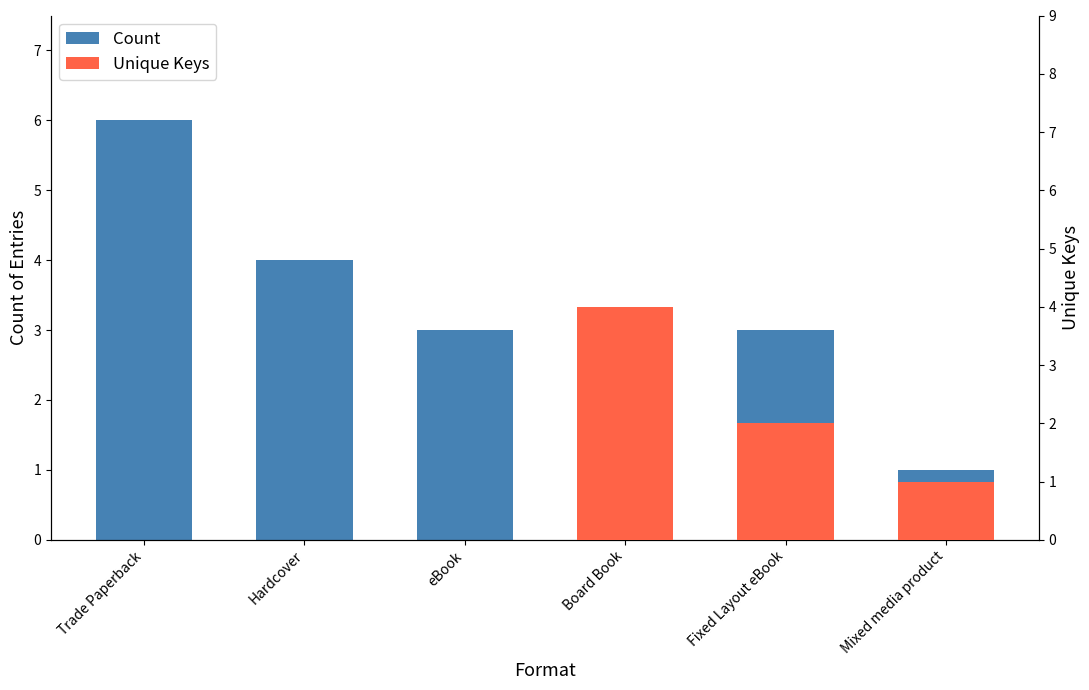

Rank the series by their maximum value, from highest to lowest.

Count, Unique Keys